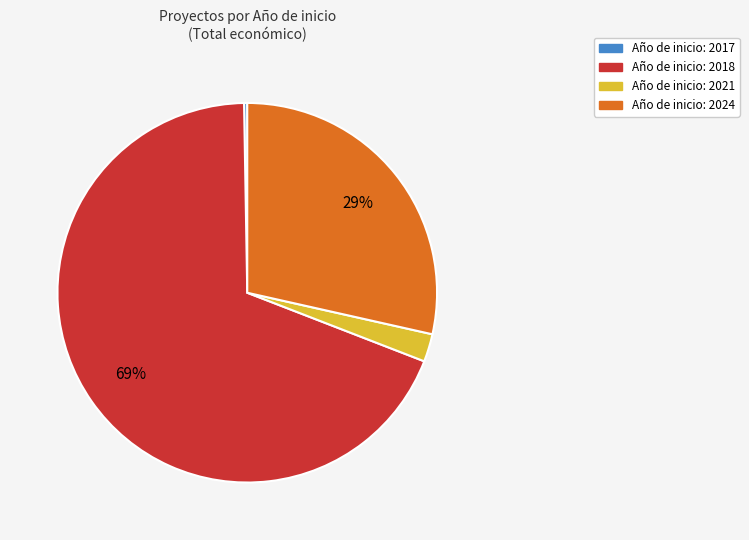

Which category has the biggest portion of the pie?

Año de inicio: 2018